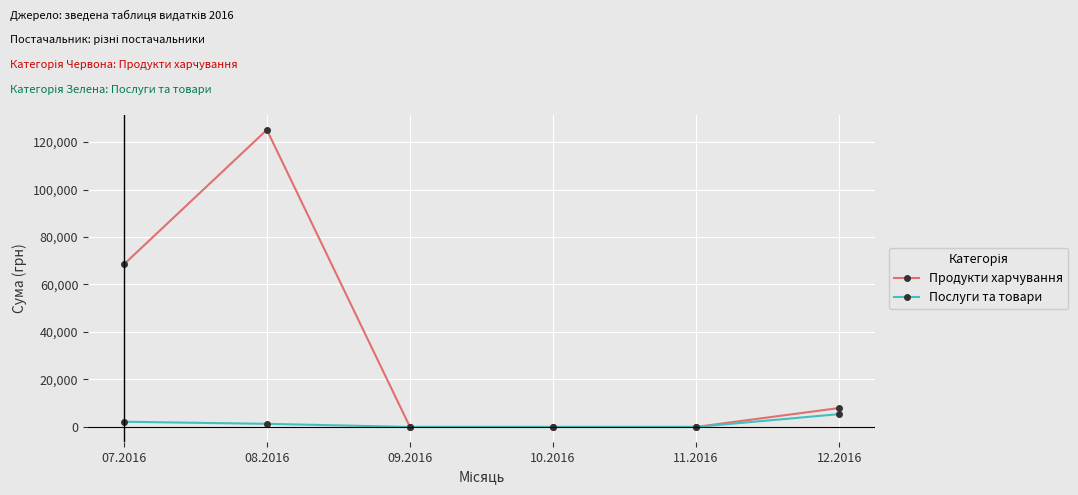

At which category is the sum across all series the highest?

08.2016